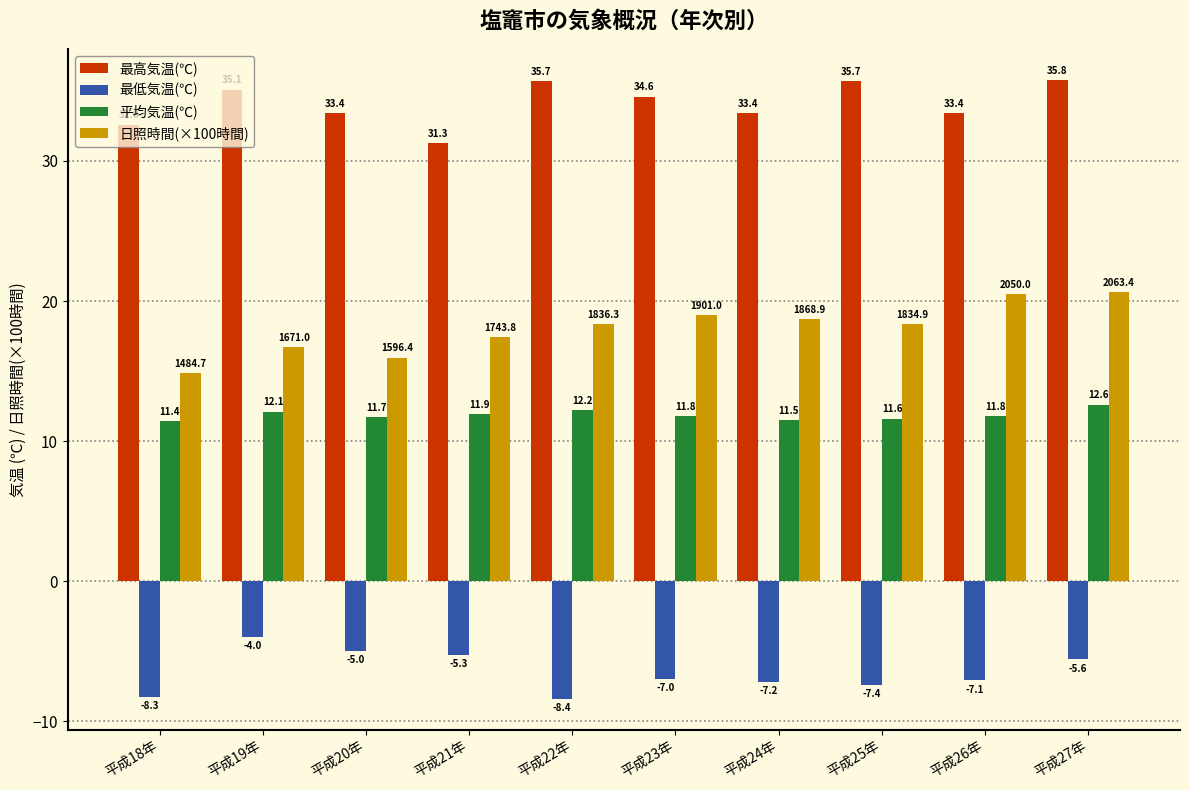

At how many categories does at least one series exceed 1?

10